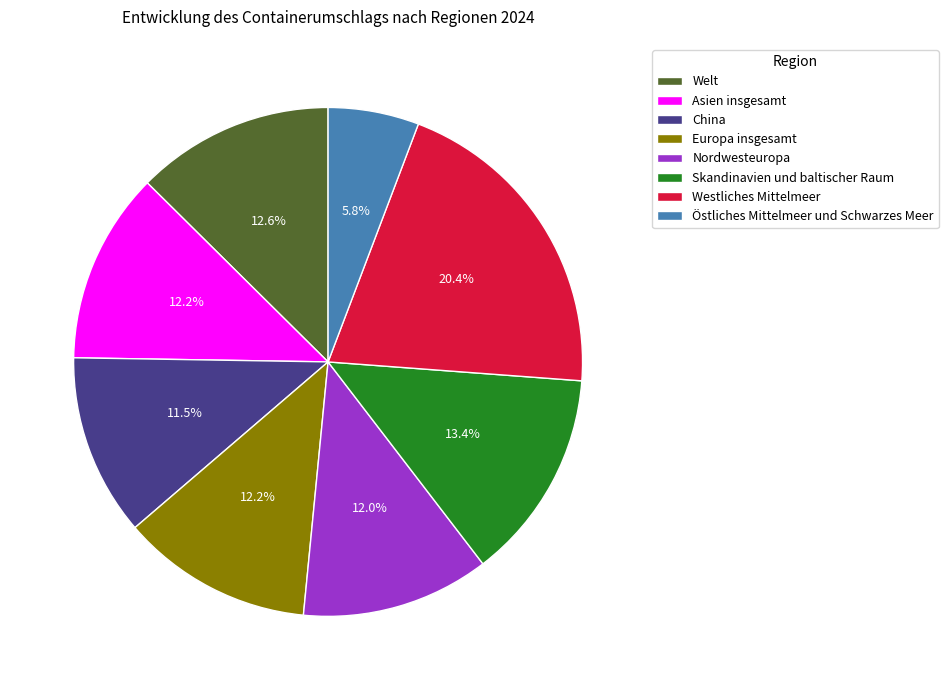

To the nearest percent, what portion does Westliches Mittelmeer represent?

20%